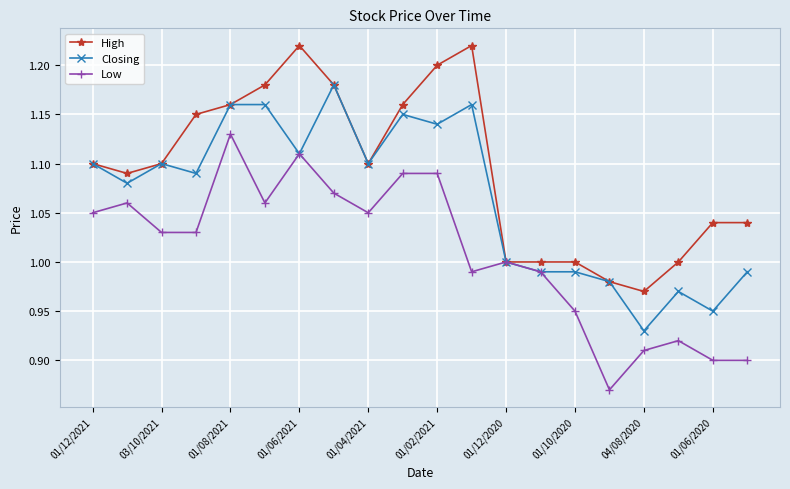

List the series in order of their overall mean, highest first.

High, Closing, Low